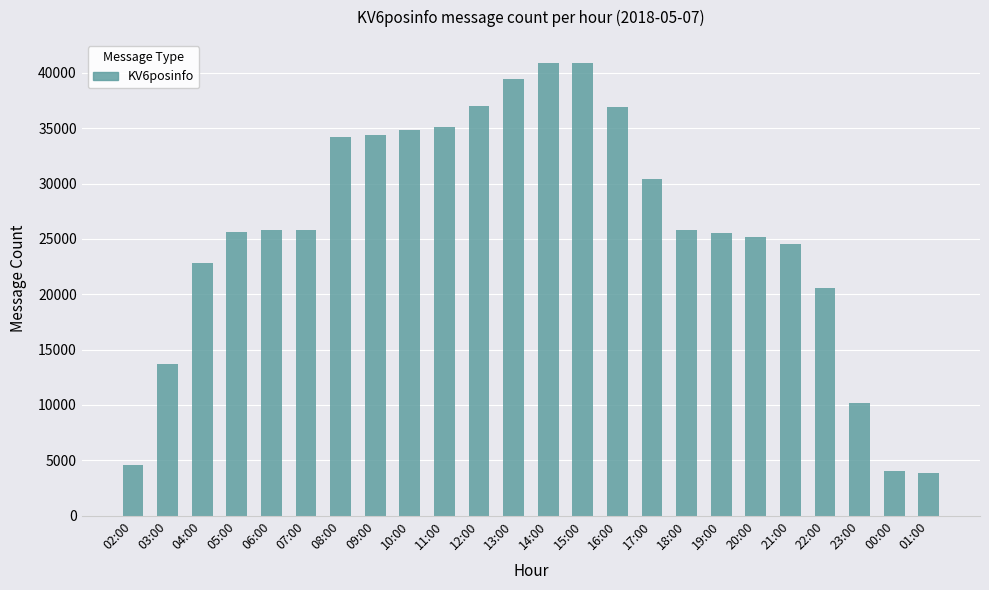

What is the difference between the maximum and minimum values?

37095